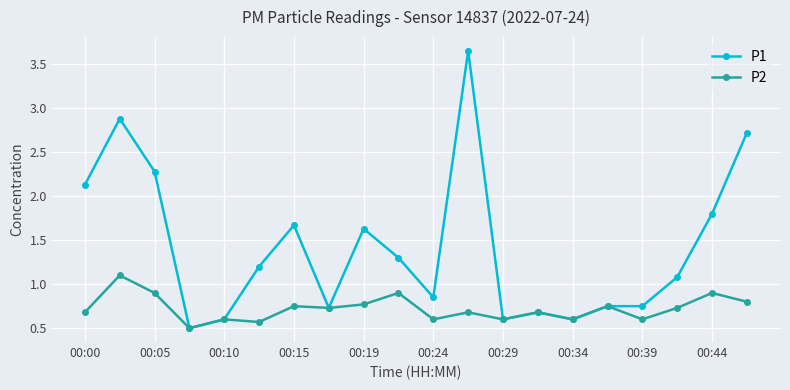

What is the value of the P2 point at the 11th from the left?

0.6